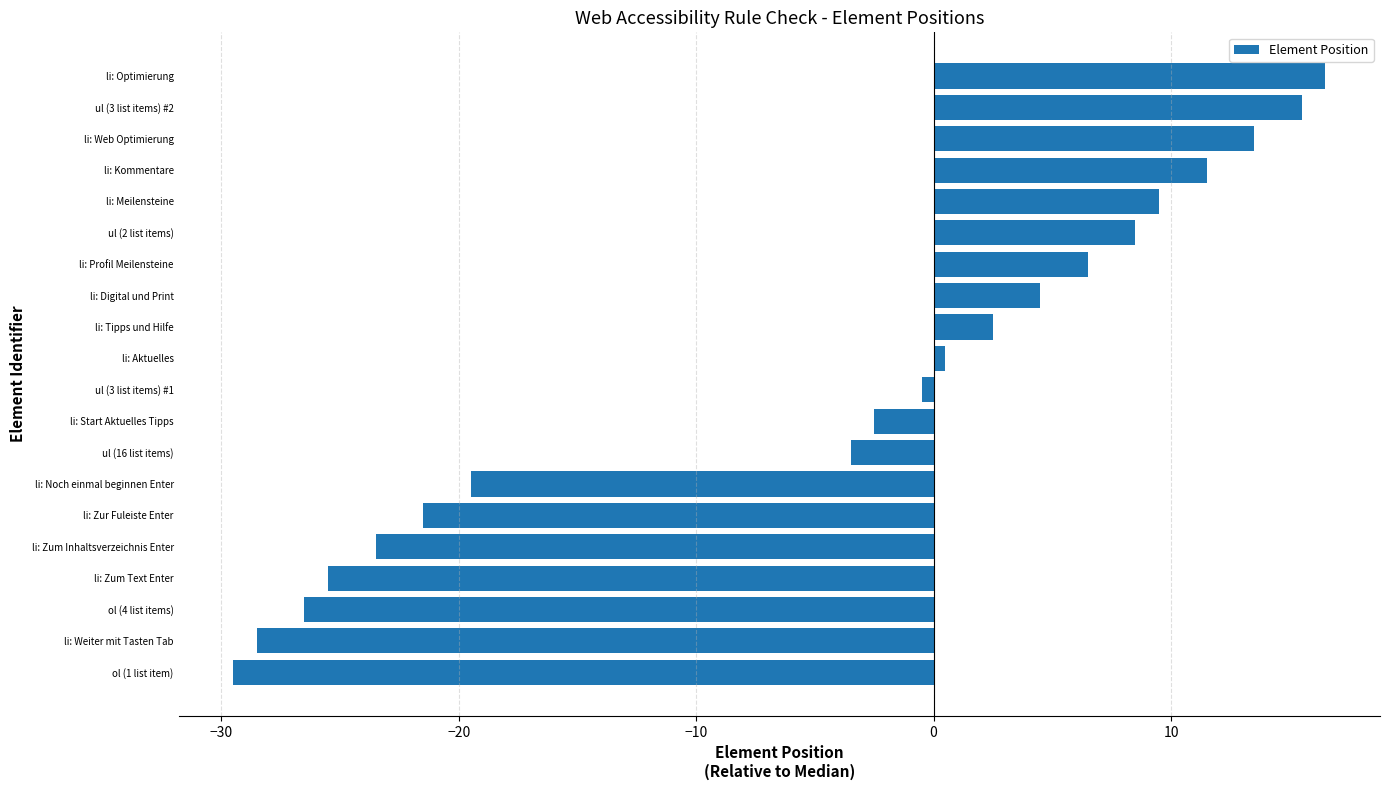

Reading top to bottom, what are all the values shown in this chart?

16.5	15.5	13.5	11.5	9.5	8.5	6.5	4.5	2.5	0.5	-0.5	-2.5	-3.5	-19.5	-21.5	-23.5	-25.5	-26.5	-28.5	-29.5